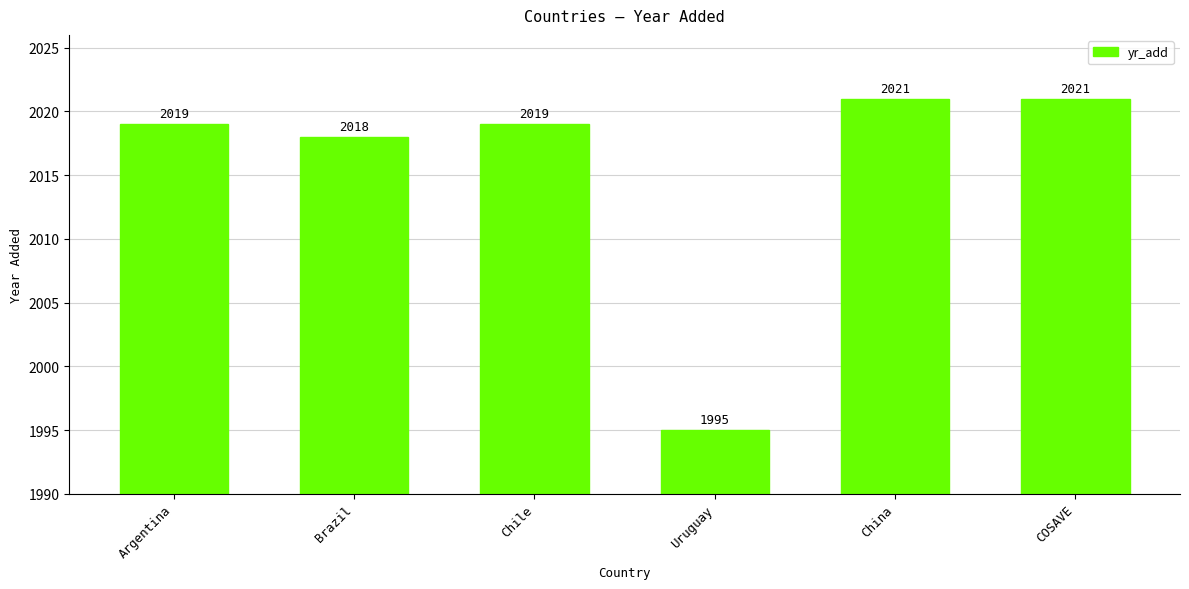

What is the change in value from Chile to China?

+2